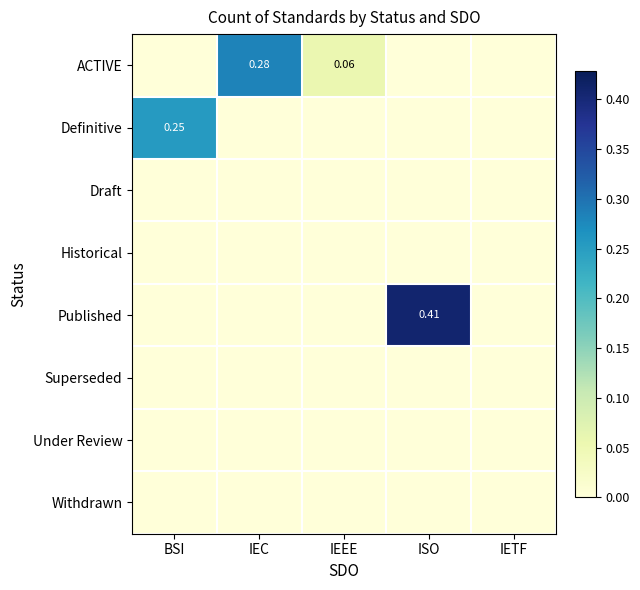

How many distinct data groups are displayed?

8